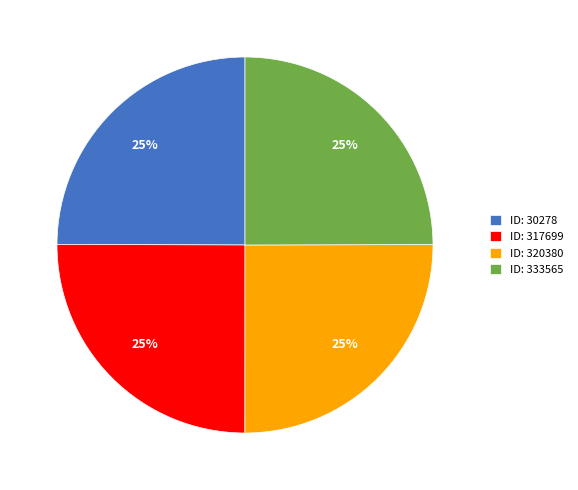

The ID: 320380 slice represents 25% of the pie. True or false?

True